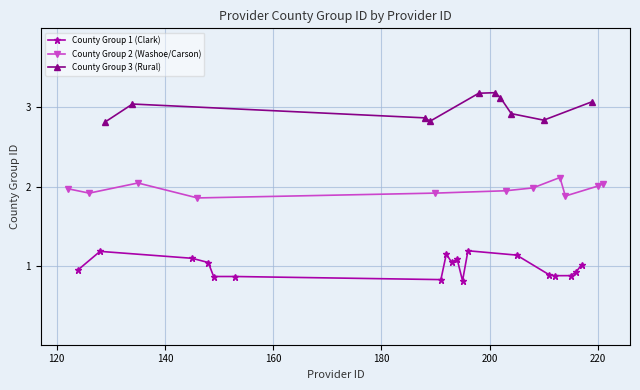

True or false: County Group 1 (Clark) has more than 1 points higher than both neighbors.

True